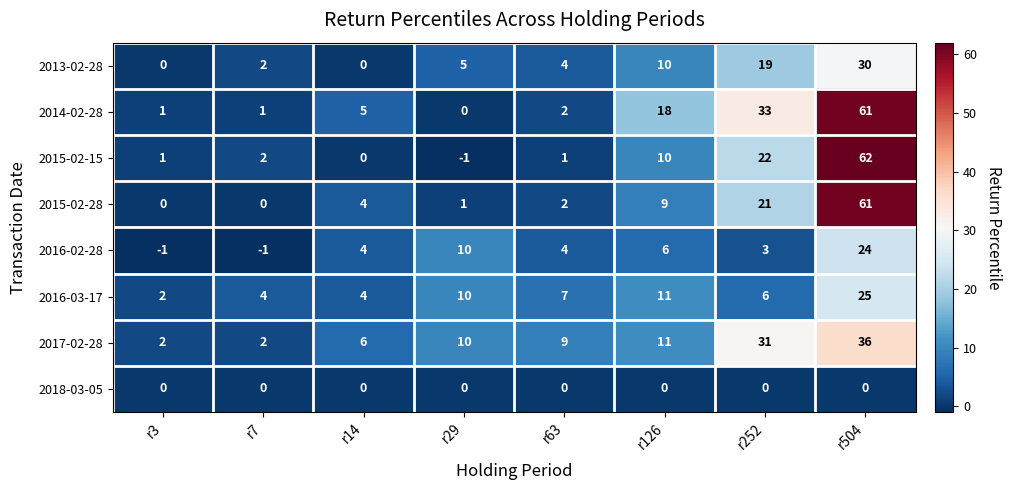

Where is 2016-03-17 nearest to the value 13?

r126